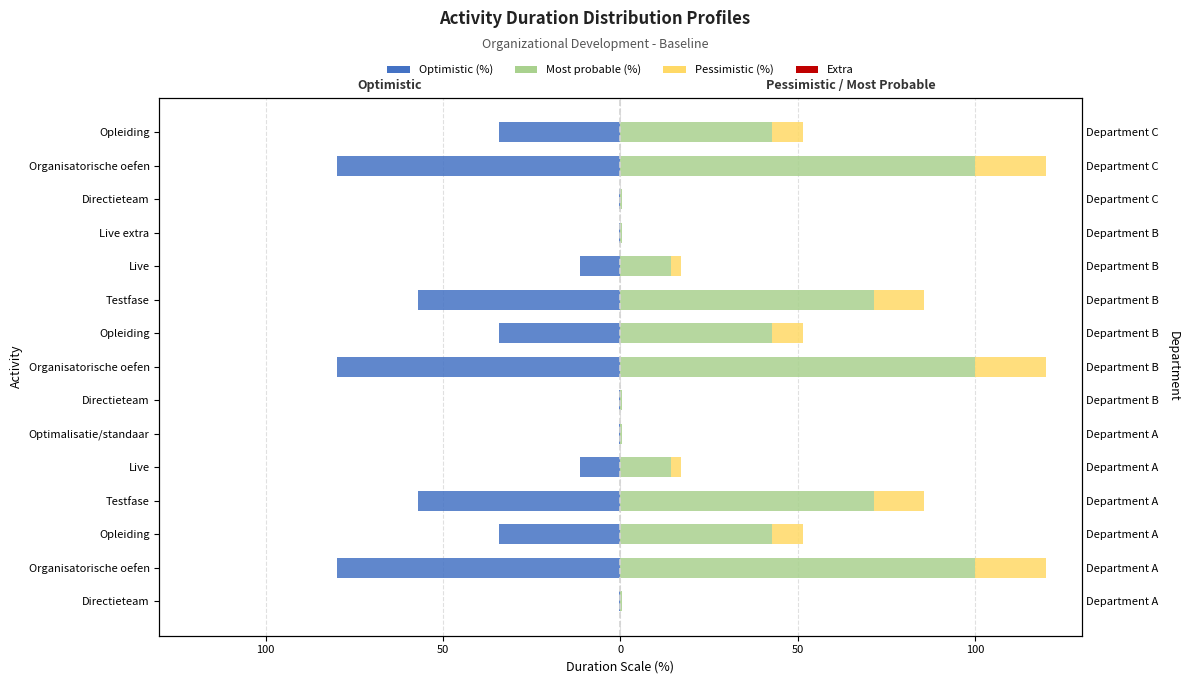

Reading left to right, list all the values displayed in this chart.

Optimistic (%): -0.3	-80.0	-34.3	-57.1	-11.4	-0.3	-0.3	-80.0	-34.3	-57.1	-11.4	-0.3	-0.3	-80.0	-34.3
Most probable (%): 0.4	100.0	42.9	71.4	14.3	0.4	0.4	100.0	42.9	71.4	14.3	0.4	0.4	100.0	42.9
Pessimistic (%): 0.1	20.0	8.6	14.3	2.9	0.1	0.1	20.0	8.6	14.3	2.9	0.1	0.1	20.0	8.6